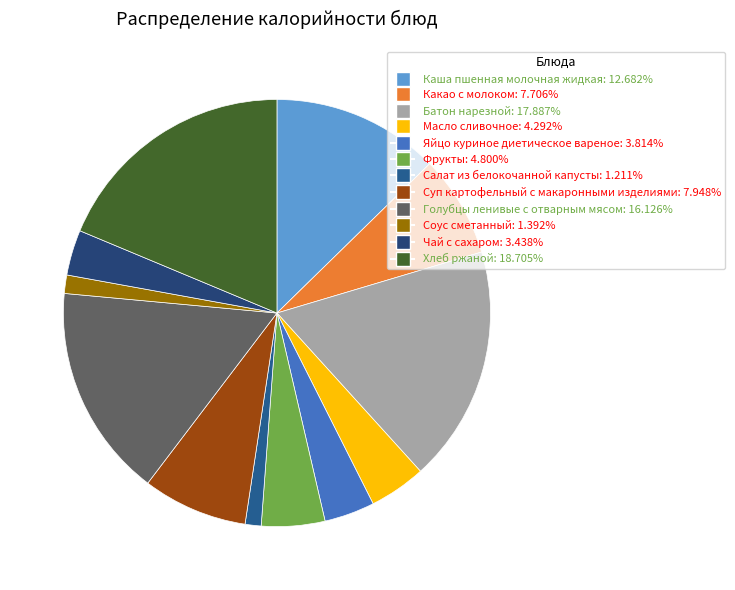

Count the number of slices in the pie.

12